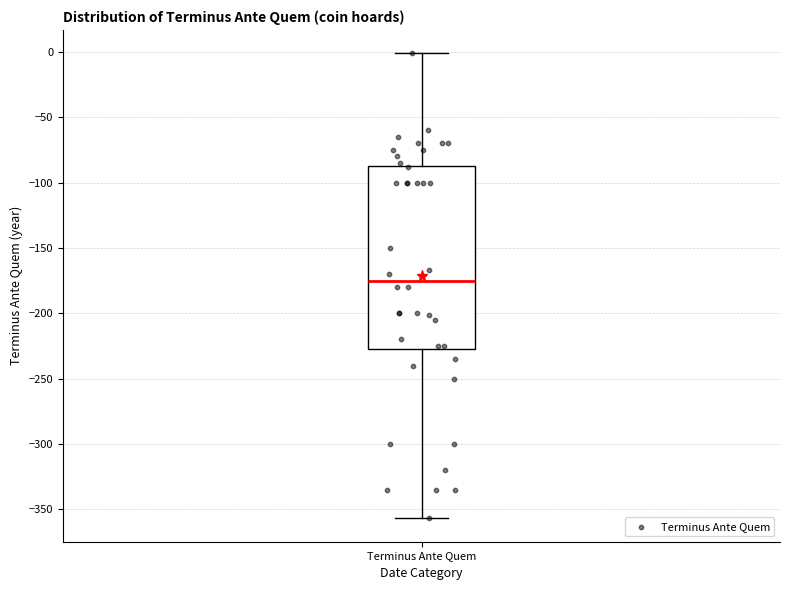

Transcribe this box plot: give where the median line is, the range the box spans, and where the two whiskers end, as read against the y-axis. The values are not printed on the chart, so give them approximately, as read against the axis.

median -175, box -225 to -85, whiskers -355 to 0